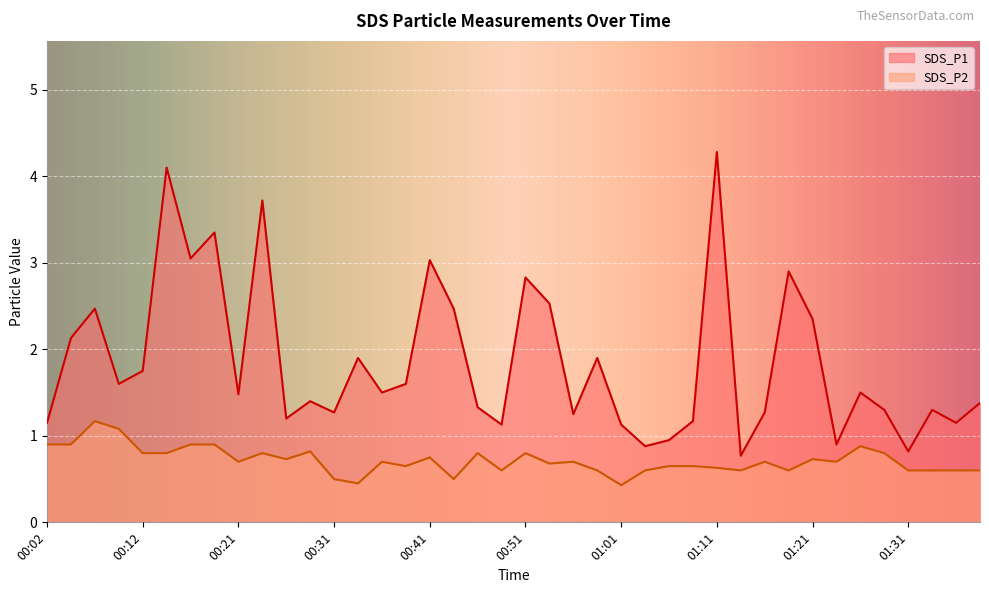

True or false: SDS_P1 has a value of 4.3 at 01:11.

True